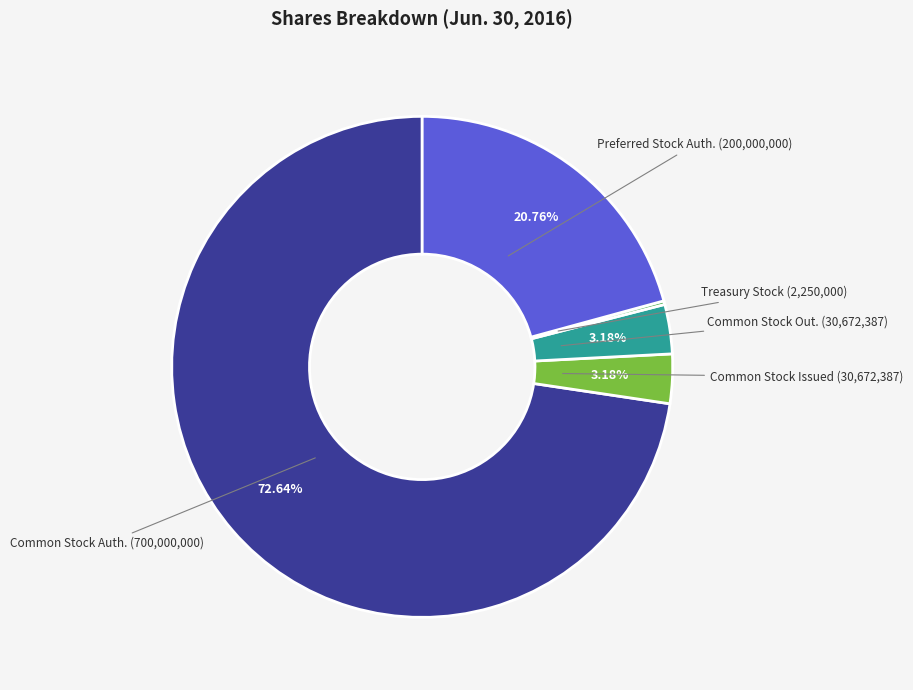

Is there a majority slice in this chart?

Yes